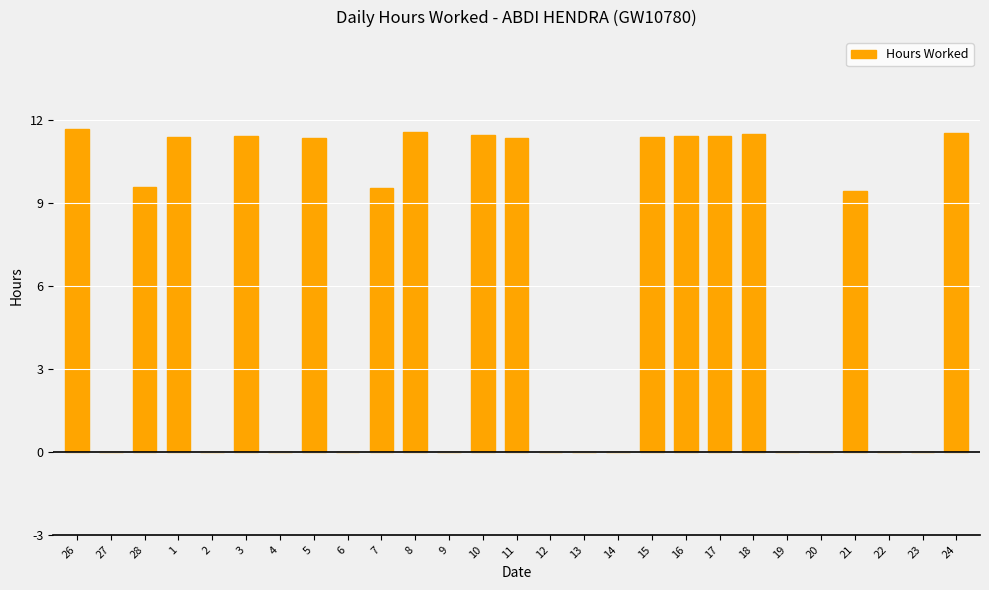

How many data points are above 9?

15